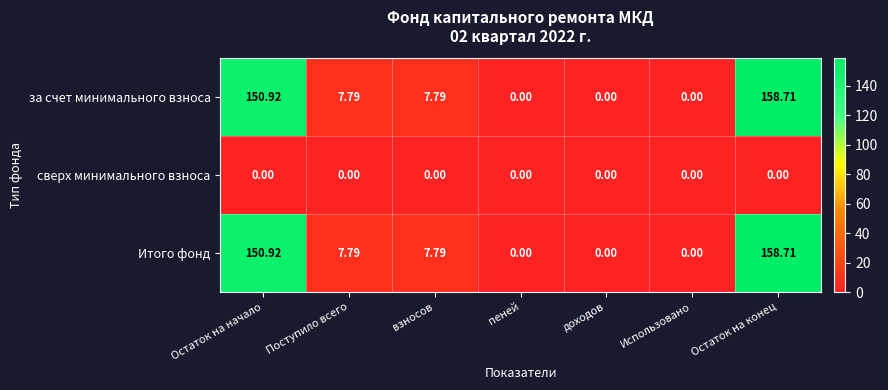

Is the value of за счет минимального взноса at Остаток на начало greater than the value of сверх минимального взноса at Остаток на начало?

Yes